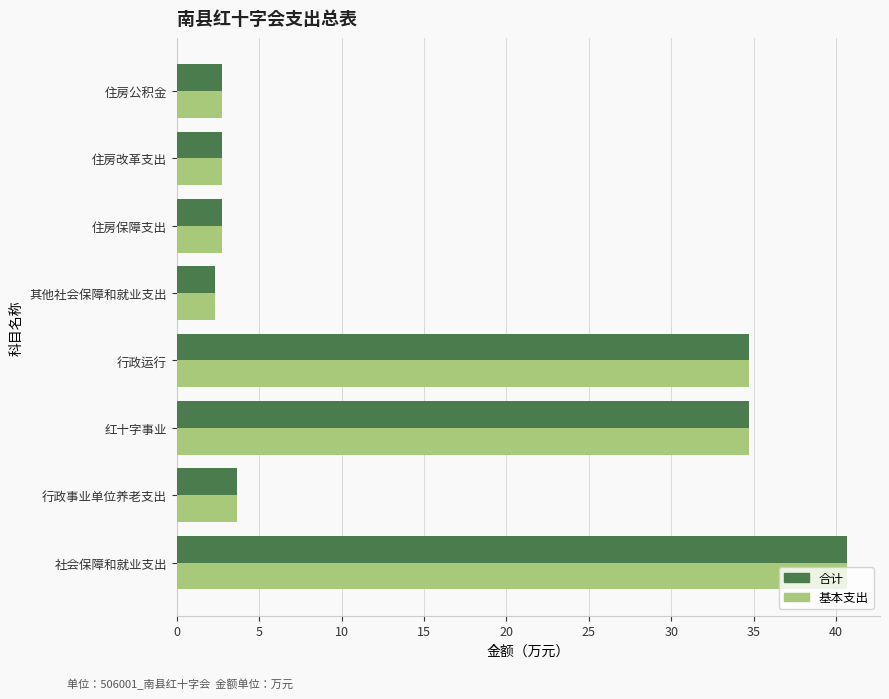

What is the minimum value for 合计?

2.3